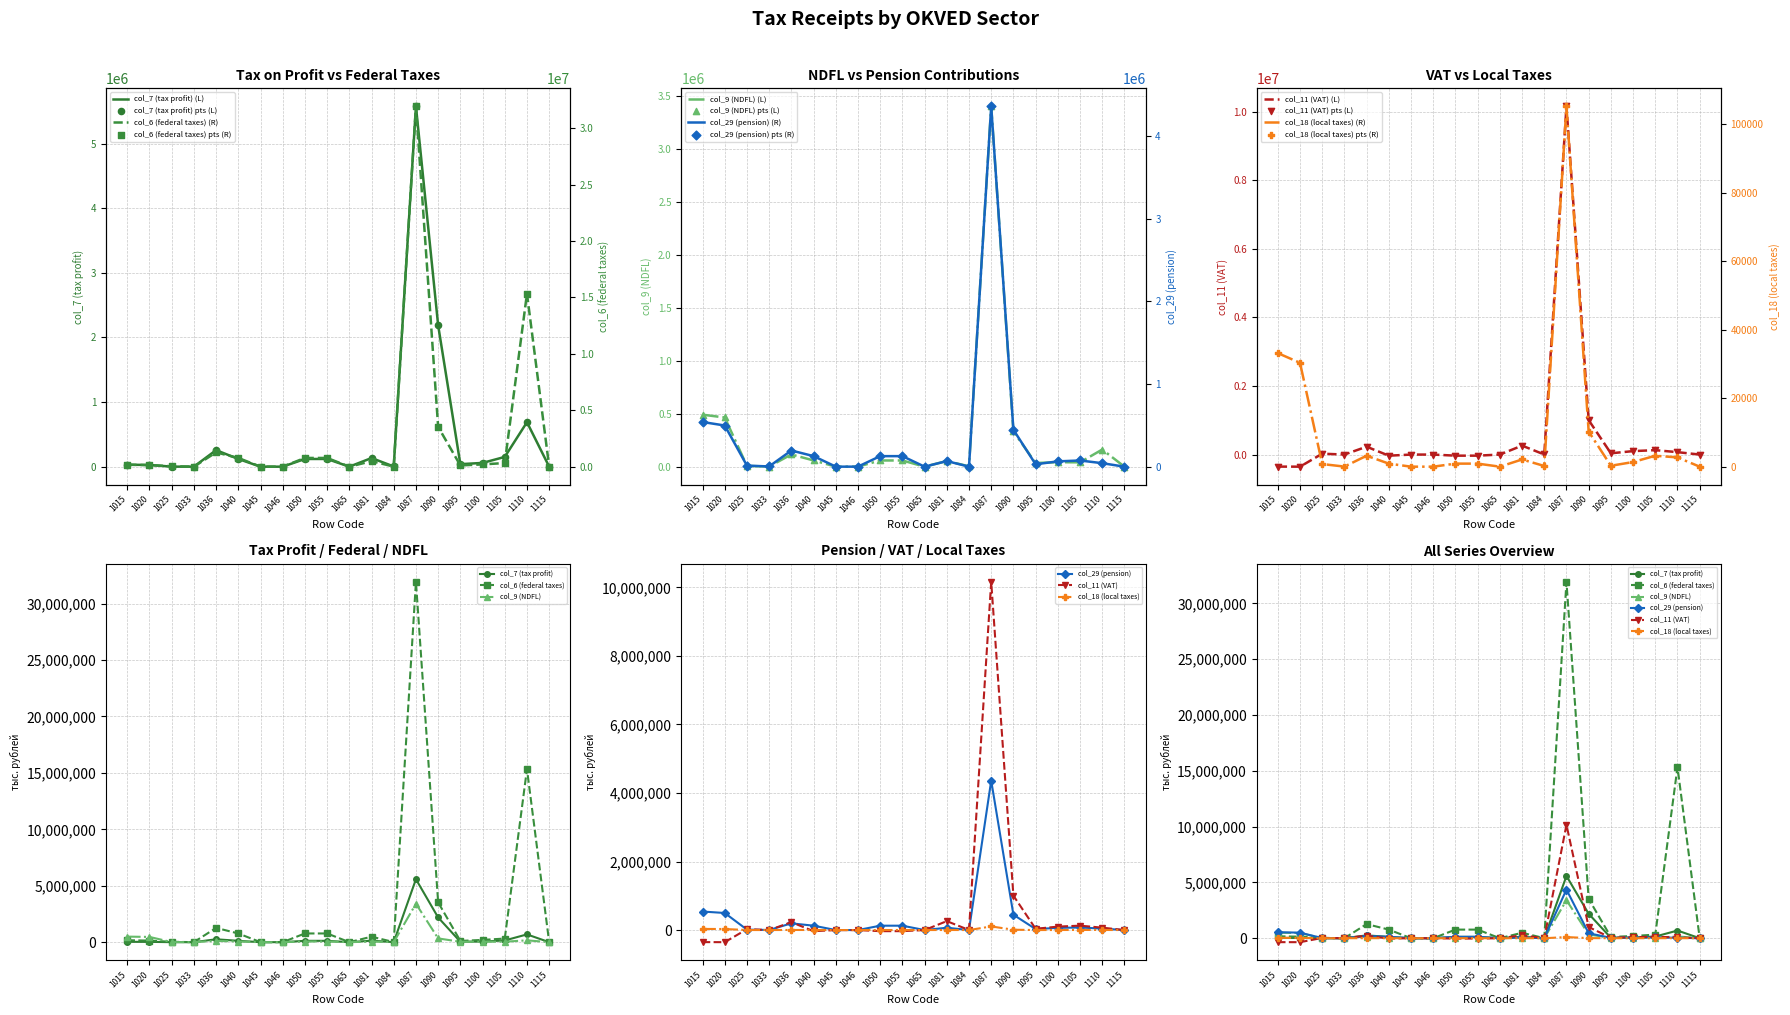

Which series has the largest Y range (max minus min)?

col_6 (federal taxes)